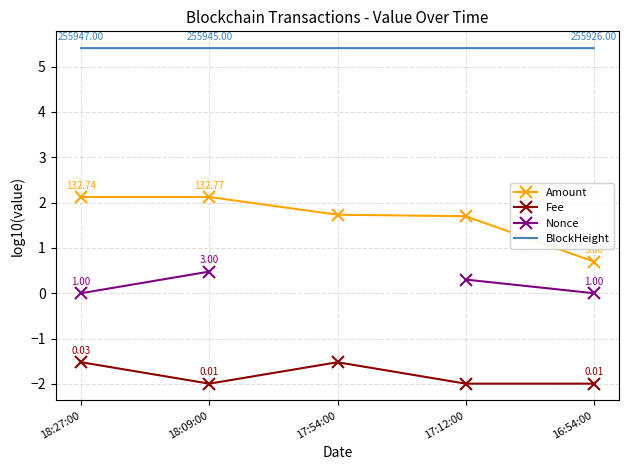

What are all the series names shown in the legend?

Amount, Fee, Nonce, BlockHeight